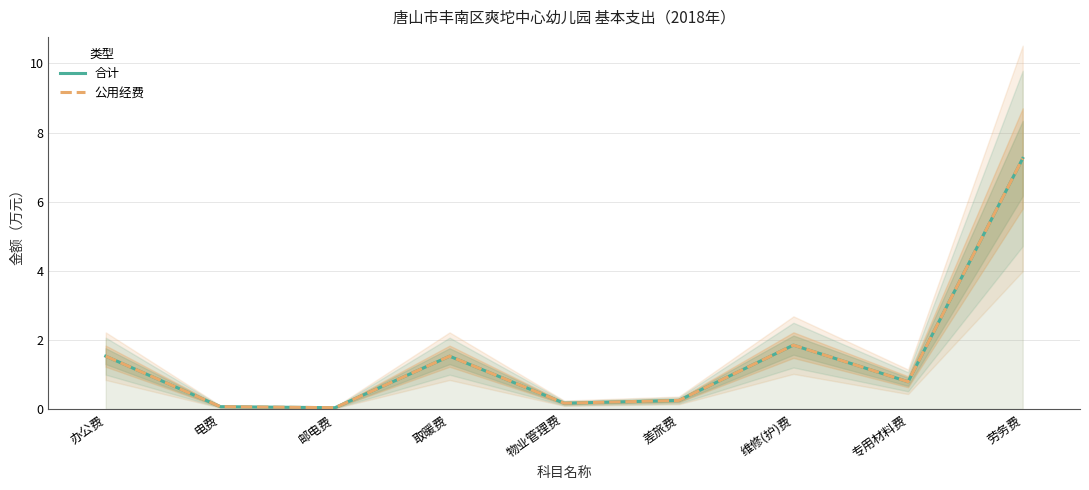

What is the difference between the maximum and minimum values in the 公用经费 series?

7.2